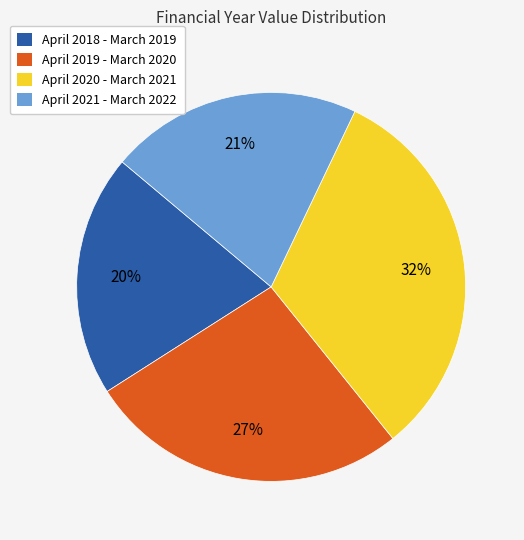

To the nearest percent, what percentage of the pie is April 2019 - March 2020?

27%